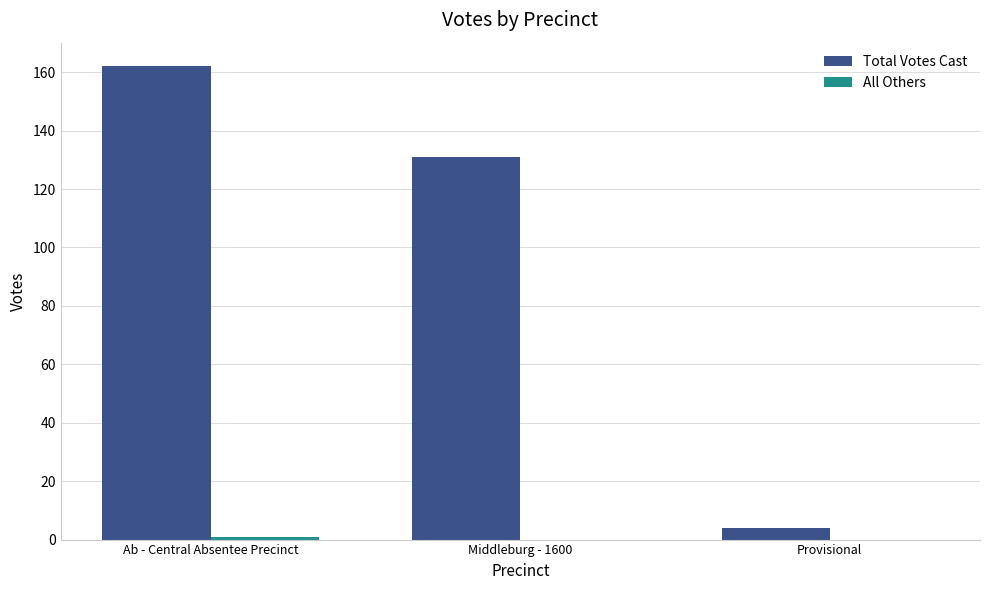

How many groups of bars are there?

3